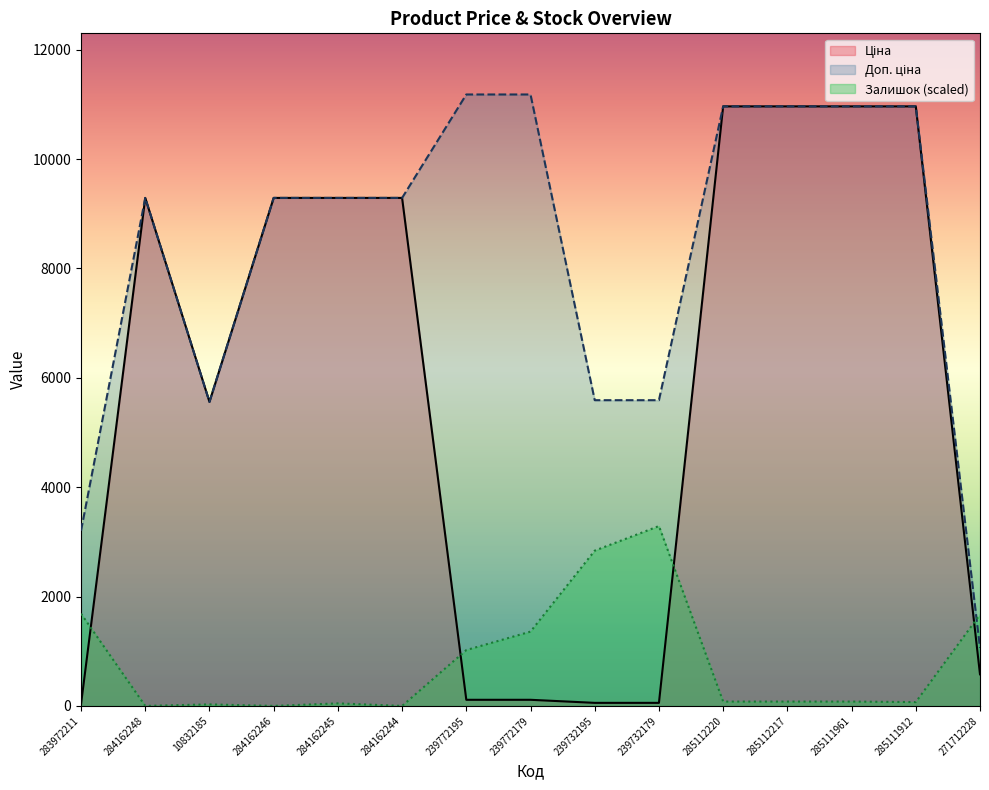

What is the value of the Ціна point at the 4th from the left?

9290.5